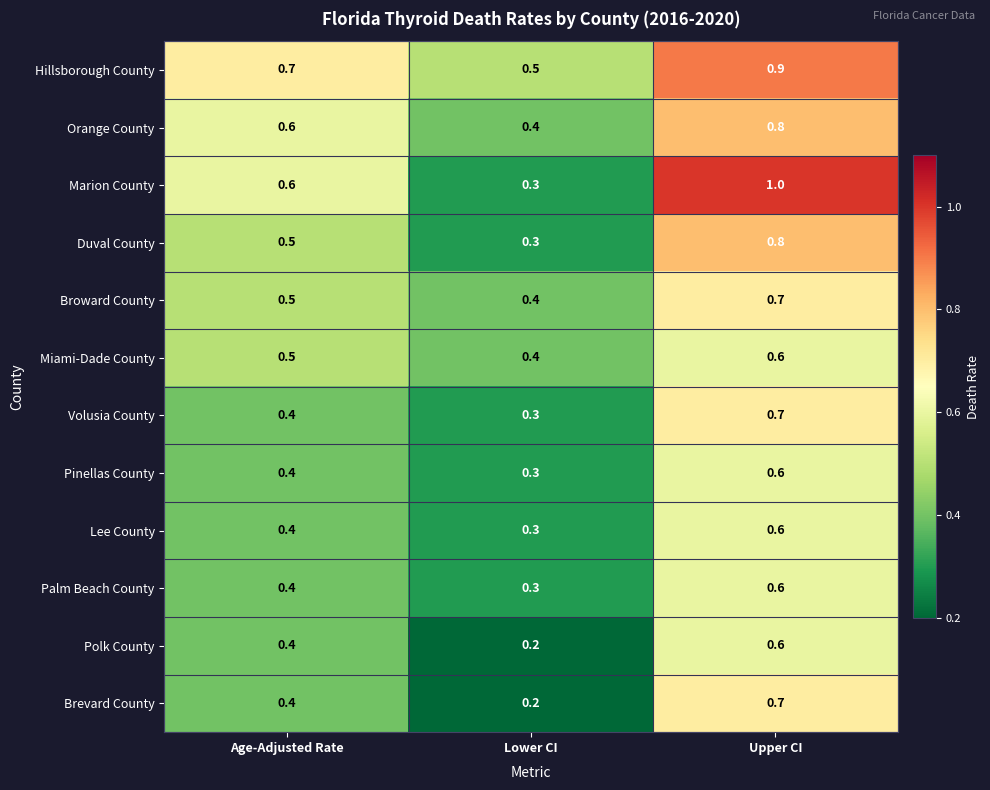

True or false: Pinellas County has a value of 1.0 at Upper CI.

False